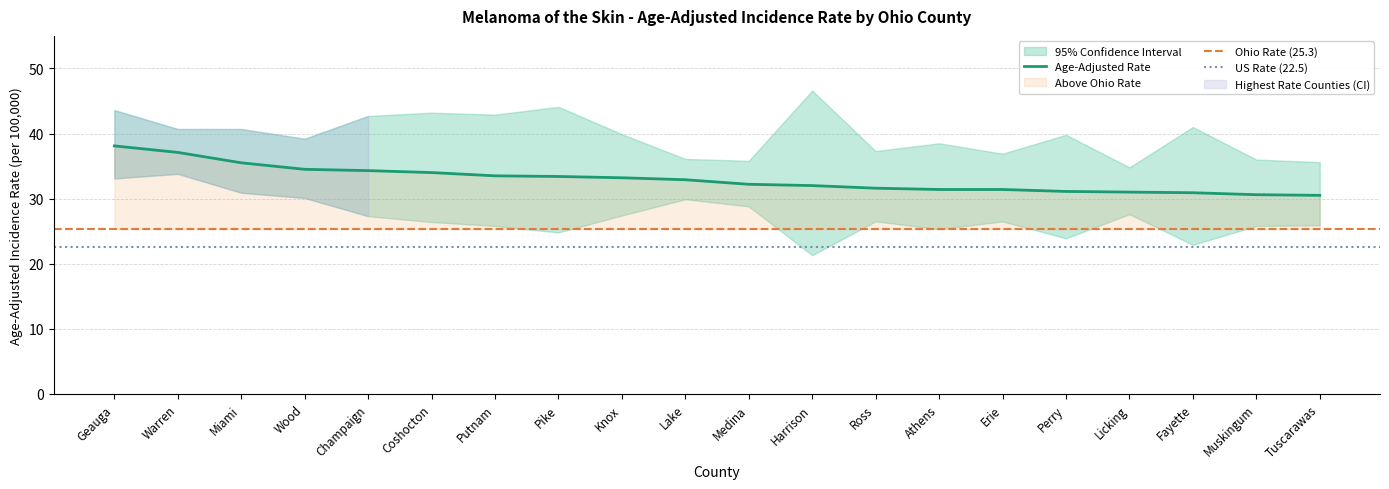

The value of Lower 95% CI at Wood is 6.3. True or false?

False